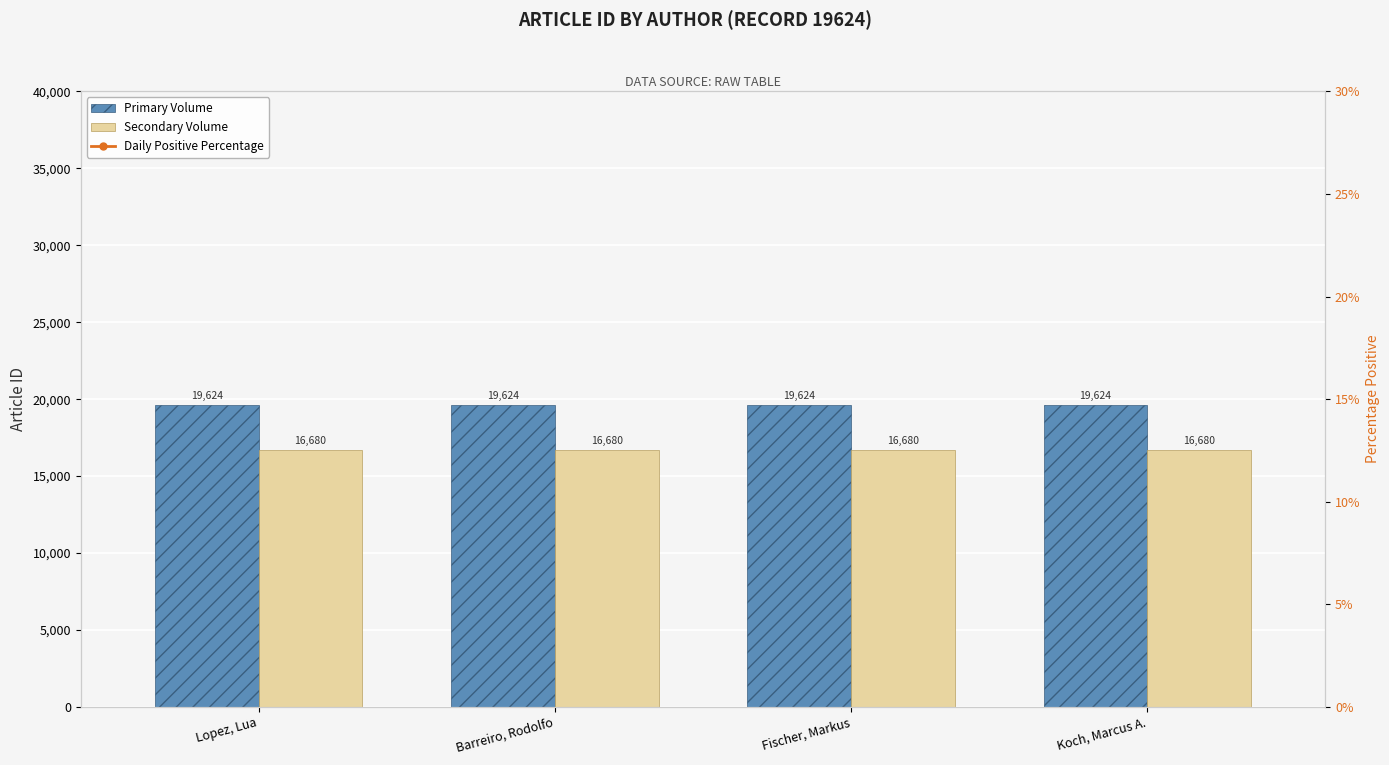

At which category does the chart reach its peak across all series?

Lopez, Lua